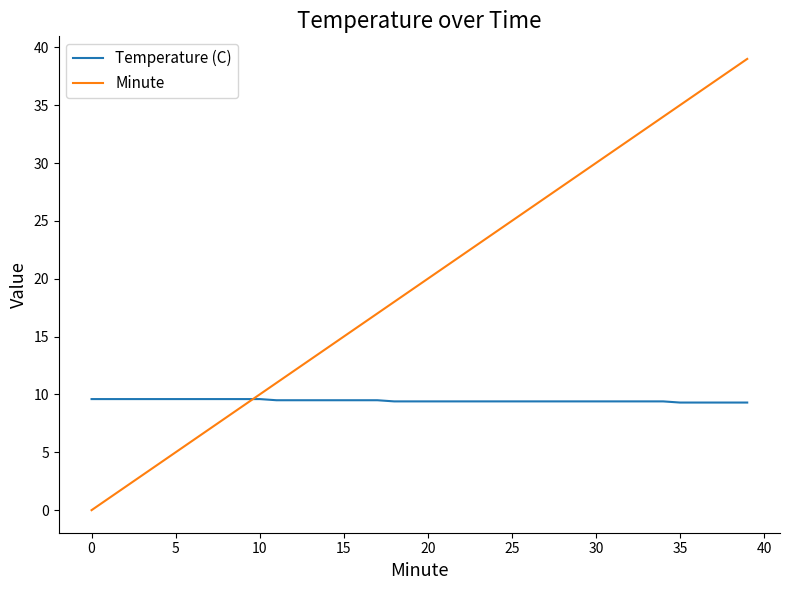

After their last crossing, which series has the higher values: Minute or Temperature (C)?

Minute